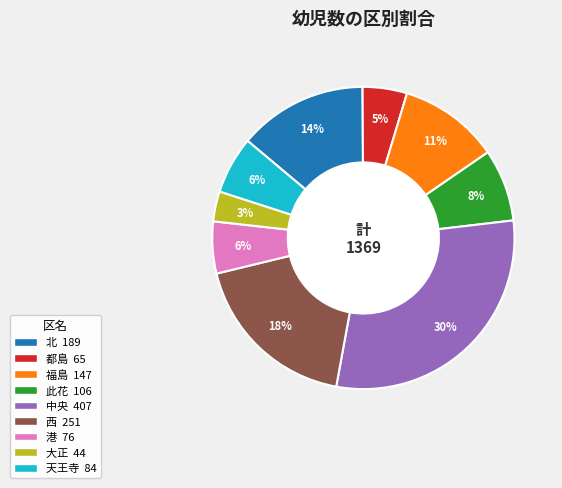

Which slice is the smallest?

大正